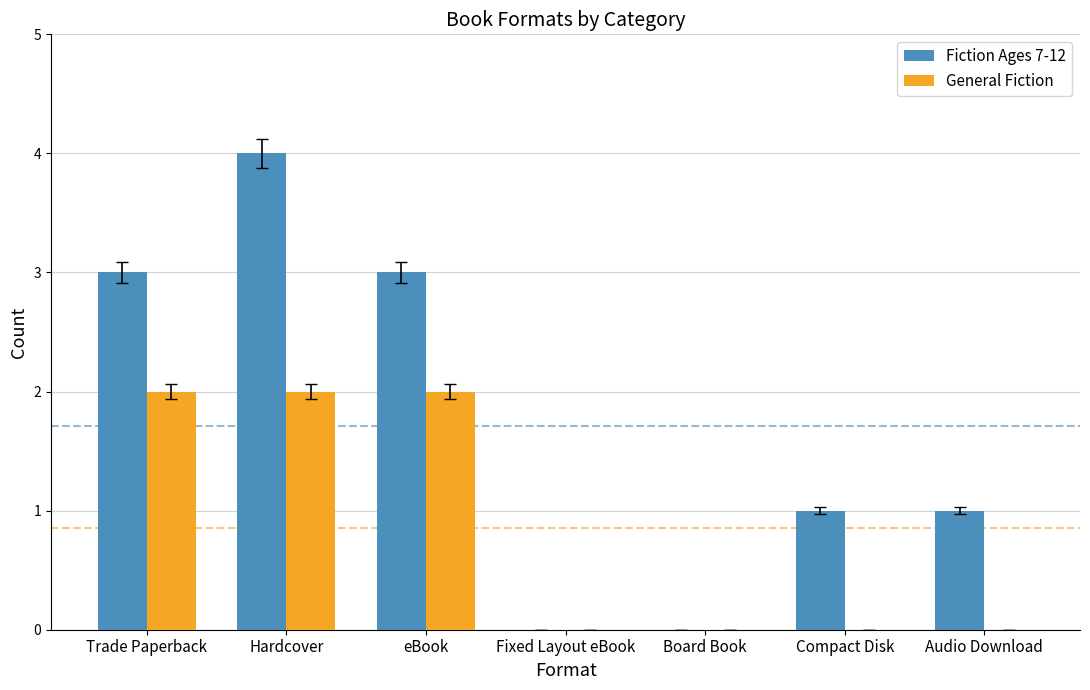

Reading right to left, extract all data points from this chart.

Fiction Ages 7-12: Audio Download=1	Compact Disk=1	Board Book=0	Fixed Layout eBook=0	eBook=3	Hardcover=4	Trade Paperback=3
General Fiction: Audio Download=0	Compact Disk=0	Board Book=0	Fixed Layout eBook=0	eBook=2	Hardcover=2	Trade Paperback=2